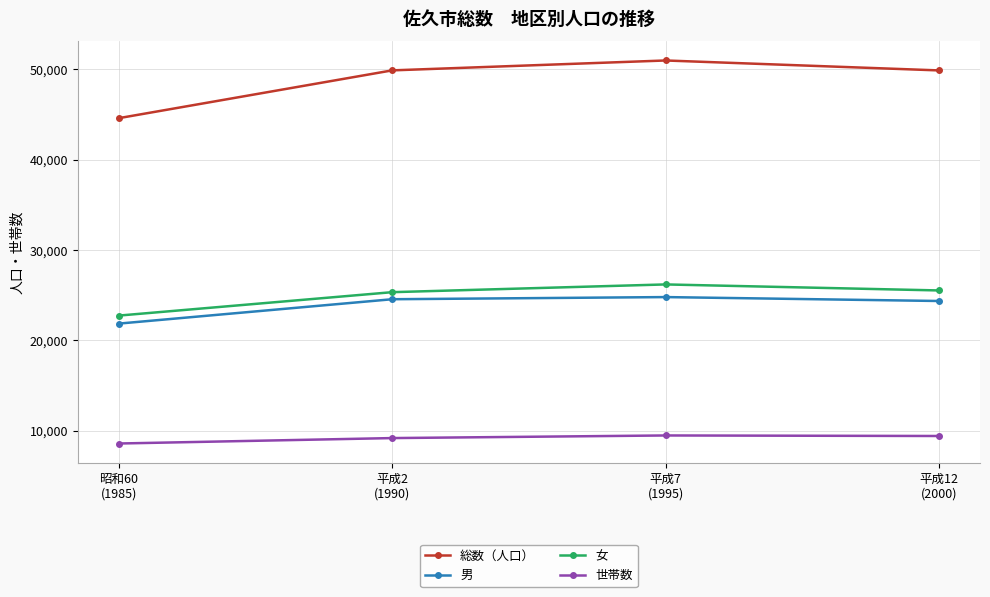

What are all the series names shown in the legend?

総数（人口）, 男, 女, 世帯数